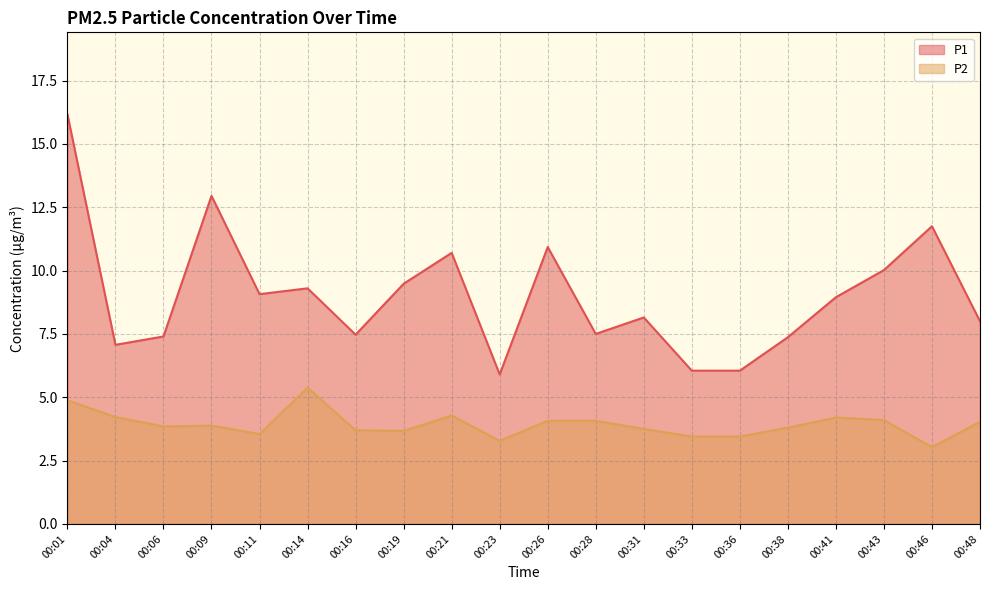

Rank the categories by P1 value from lowest to highest.

00:23, 00:33, 00:36, 00:04, 00:38, 00:06, 00:16, 00:28, 00:48, 00:31, 00:41, 00:11, 00:14, 00:19, 00:43, 00:21, 00:26, 00:46, 00:09, 00:01